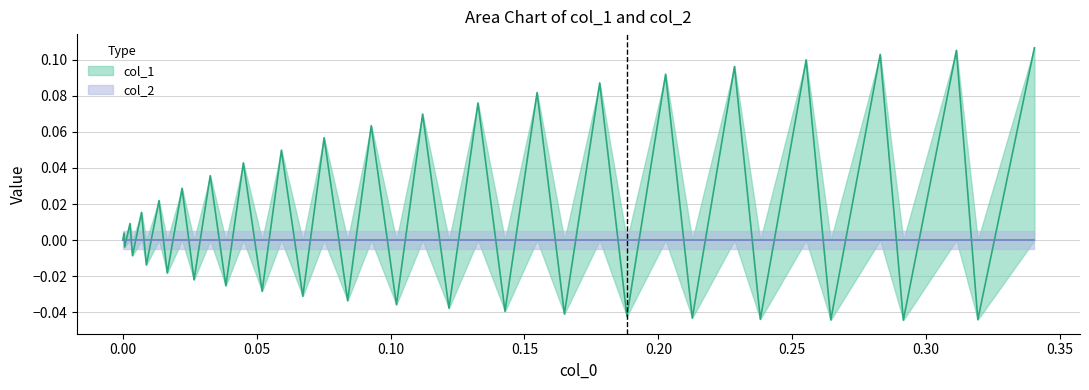

How many lines are shown in the chart?

1